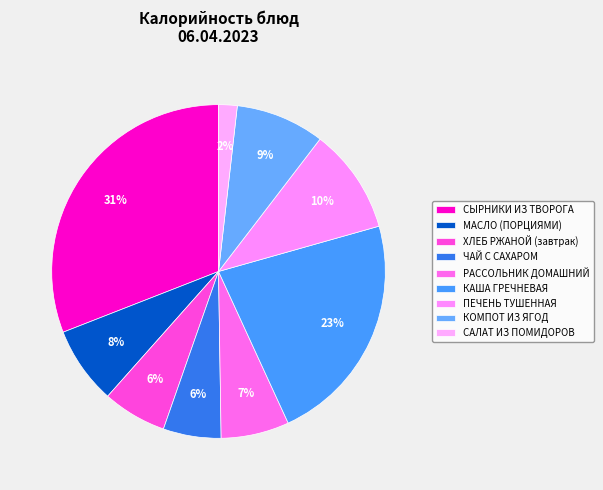

Rank the categories by value from lowest to highest.

САЛАТ ИЗ ПОМИДОРОВ, ЧАЙ С САХАРОМ, ХЛЕБ РЖАНОЙ (завтрак), РАССОЛЬНИК ДОМАШНИЙ, МАСЛО (ПОРЦИЯМИ), КОМПОТ ИЗ ЯГОД, ПЕЧЕНЬ ТУШЕННАЯ, КАША ГРЕЧНЕВАЯ, СЫРНИКИ ИЗ ТВОРОГА